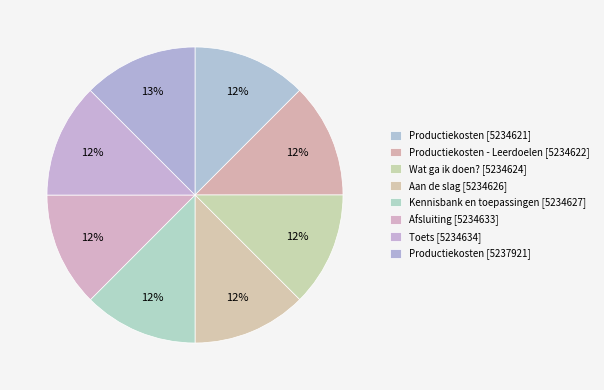

How many segments does this pie chart have?

8